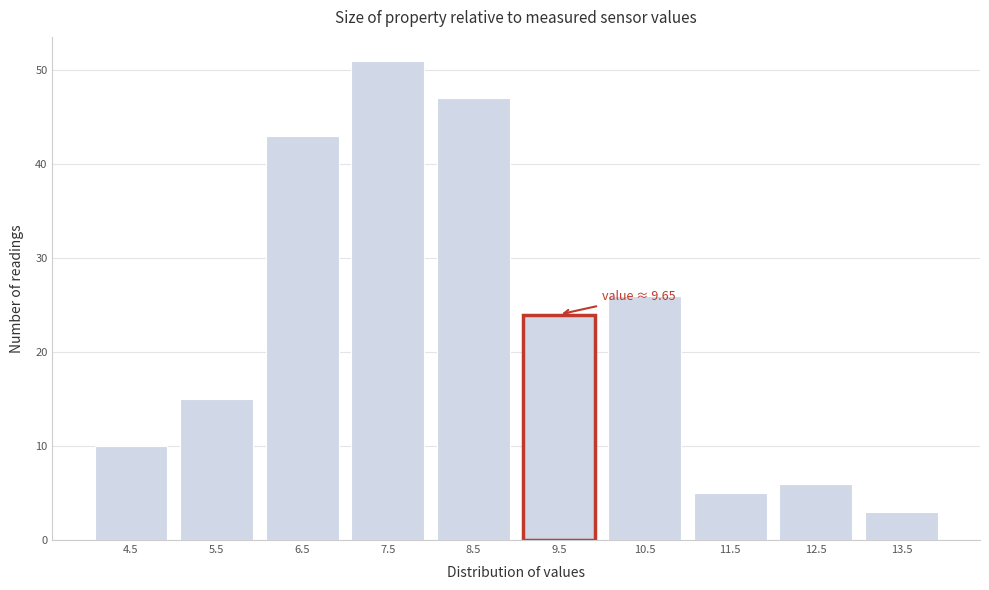

Reading left to right, transcribe all the data shown in this chart.

4.5=10	5.5=15	6.5=43	7.5=51	8.5=47	9.5=24	10.5=26	11.5=5	12.5=6	13.5=3